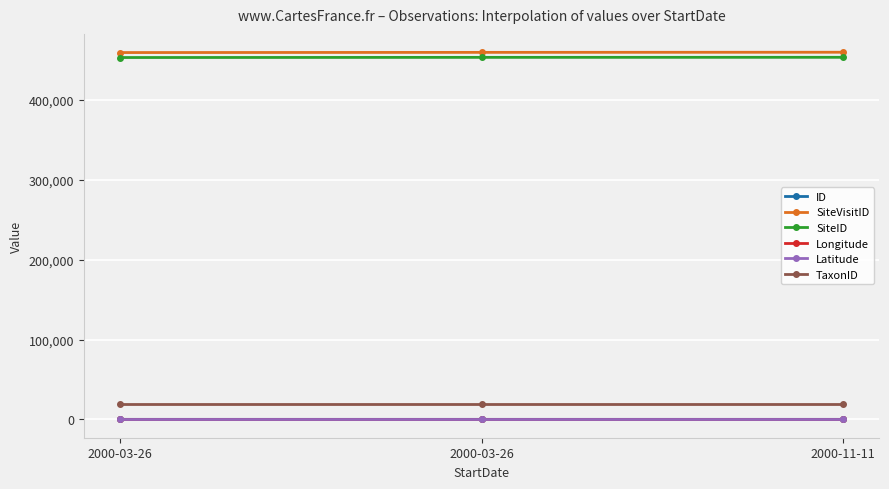

At which label is SiteVisitID closest to 459581?

2000-03-26